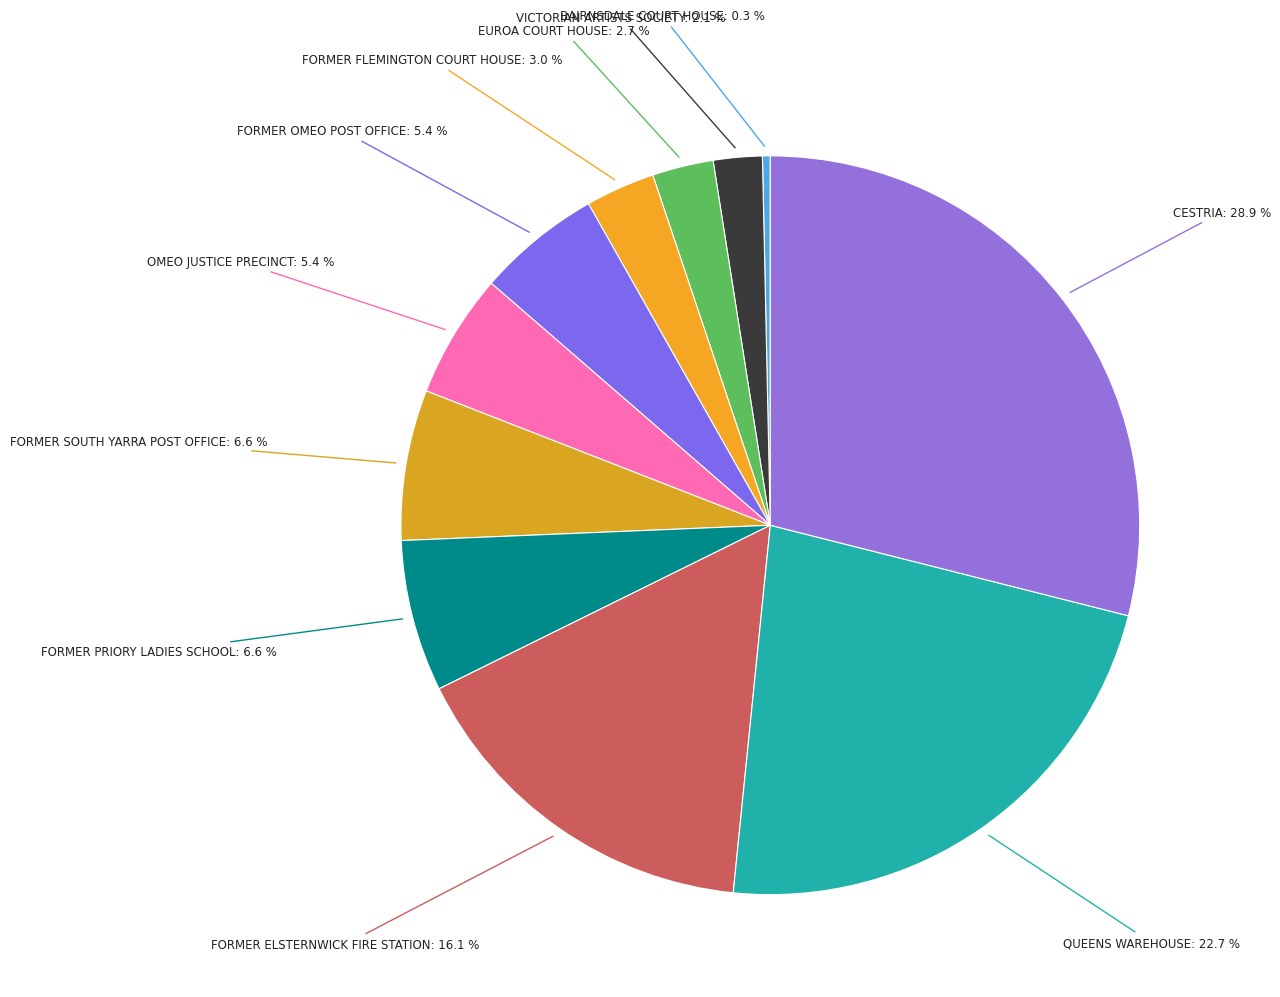

How much of the chart is everything except BAIRNSDALE COURT HOUSE?

99.7%